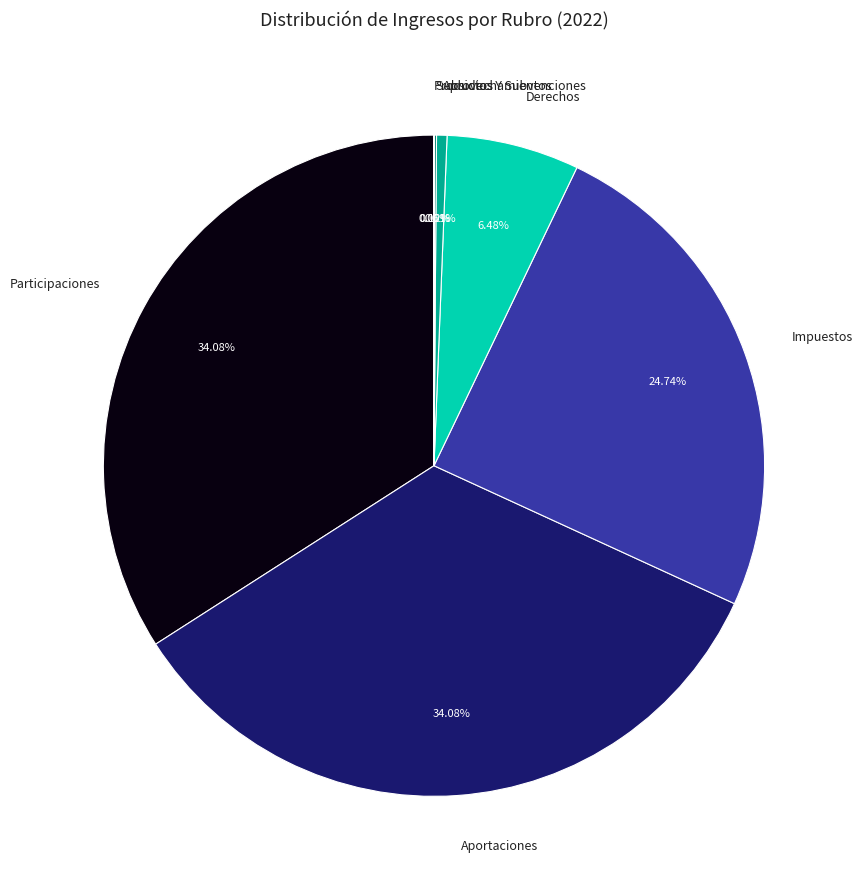

Combined, what portion of the pie is Aportaciones and Impuestos?

58.8%